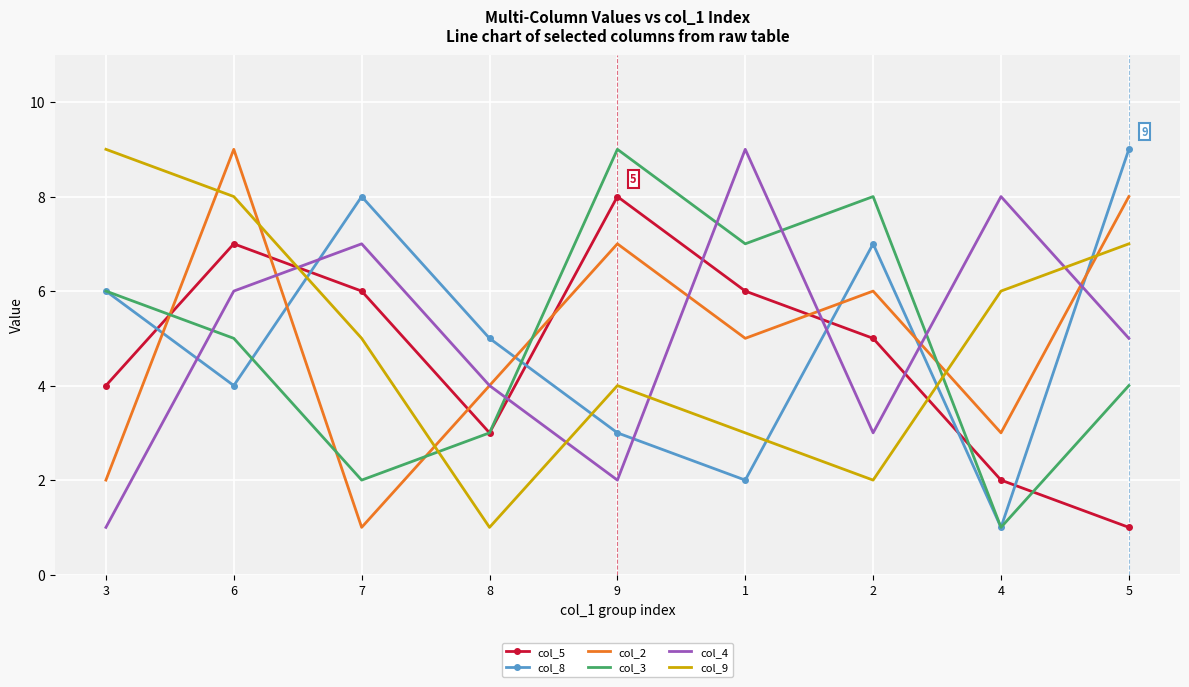

The col_5 series shows 6 at 7. True or false?

True